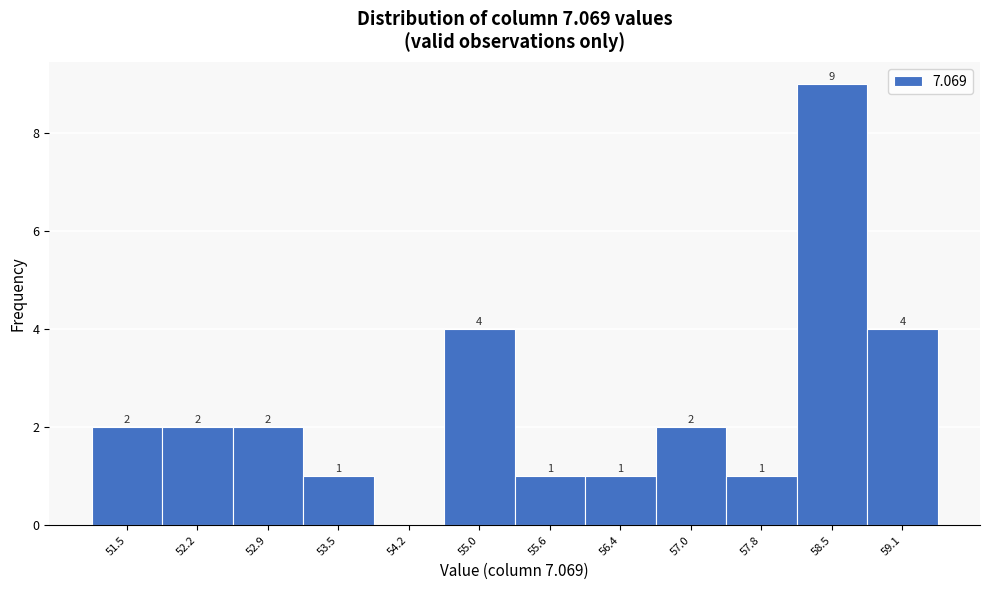

Which range on the x-axis has the tallest bar?

58.1 to 58.8